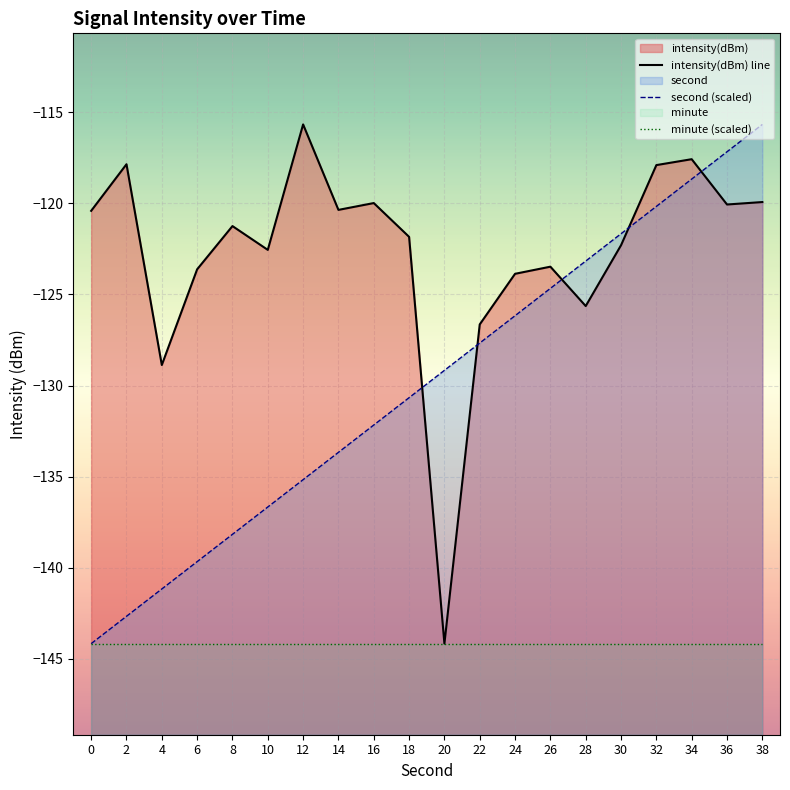

Reading right to left, list all the values displayed in this chart.

intensity(dBm) line: -119.9	-120.1	-117.6	-117.9	-122.3	-125.6	-123.5	-123.9	-126.6	-144.2	-121.8	-120.0	-120.4	-115.7	-122.6	-121.2	-123.6	-128.9	-117.9	-120.4
second (scaled): -115.7	-117.2	-118.7	-120.2	-121.7	-123.2	-124.7	-126.2	-127.7	-129.2	-130.7	-132.2	-133.7	-135.2	-136.7	-138.2	-139.7	-141.2	-142.7	-144.2
minute (scaled): -144.2	-144.2	-144.2	-144.2	-144.2	-144.2	-144.2	-144.2	-144.2	-144.2	-144.2	-144.2	-144.2	-144.2	-144.2	-144.2	-144.2	-144.2	-144.2	-144.2